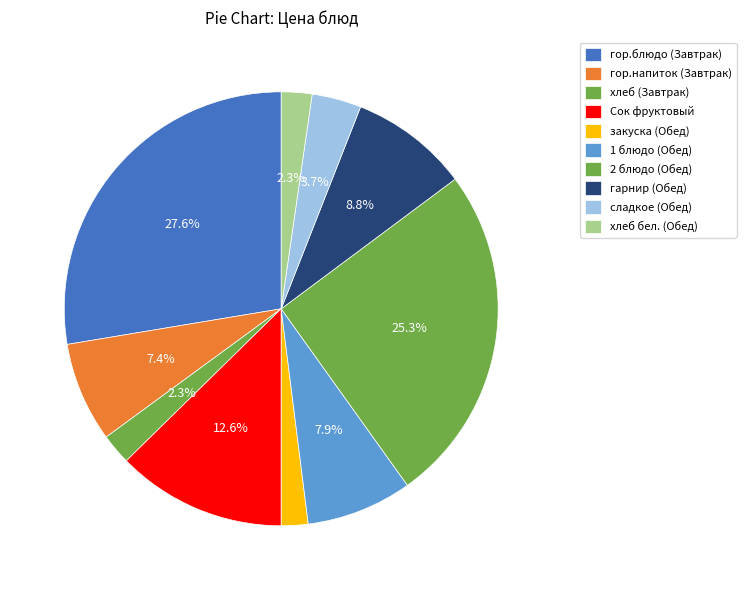

The хлеб бел. (Обед) slice represents 16% of the pie. True or false?

False